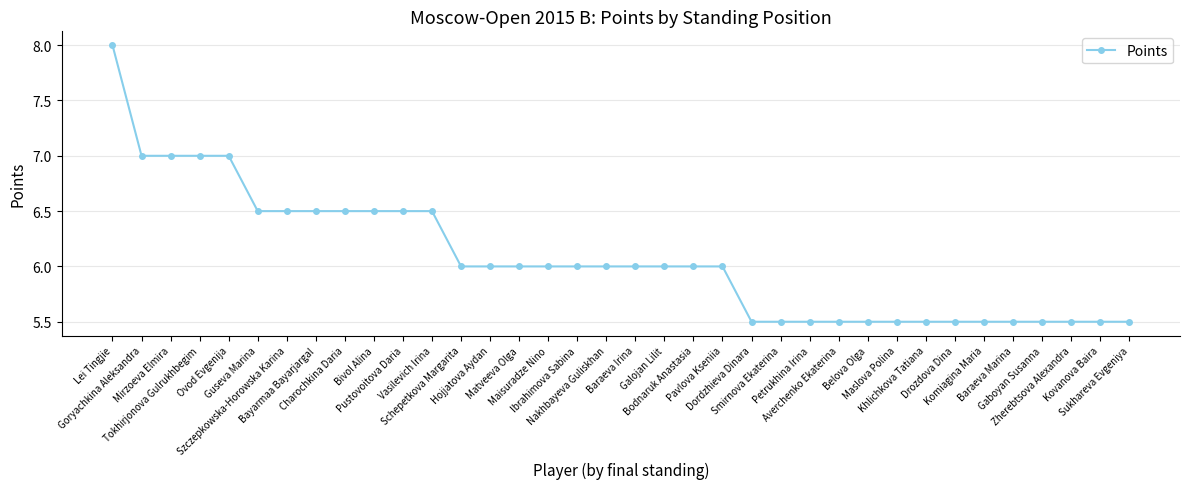

The value at Maisuradze Nino is 6.0. True or false?

True